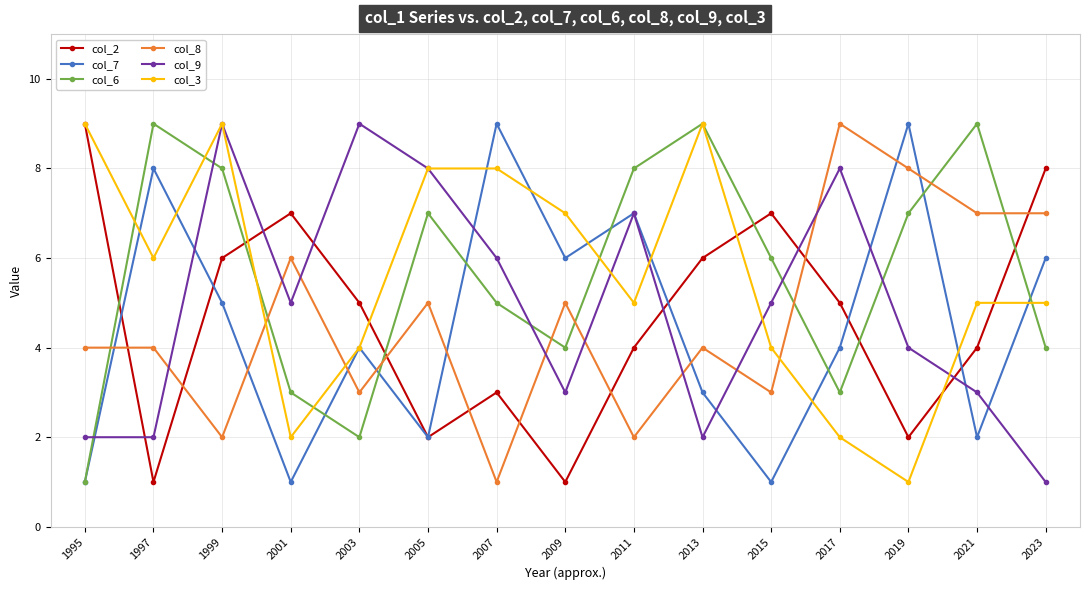

What is the total value across all series at 2009?

26